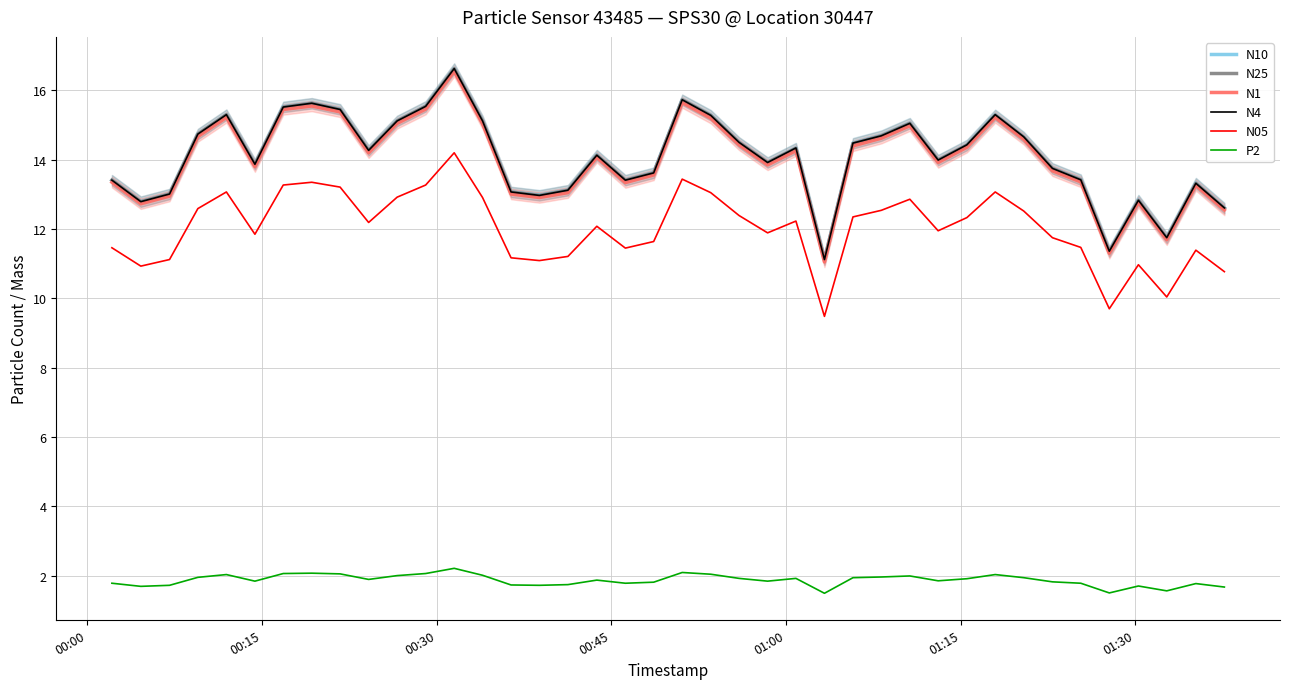

True or false: N25 and P2 intersect in this chart.

False